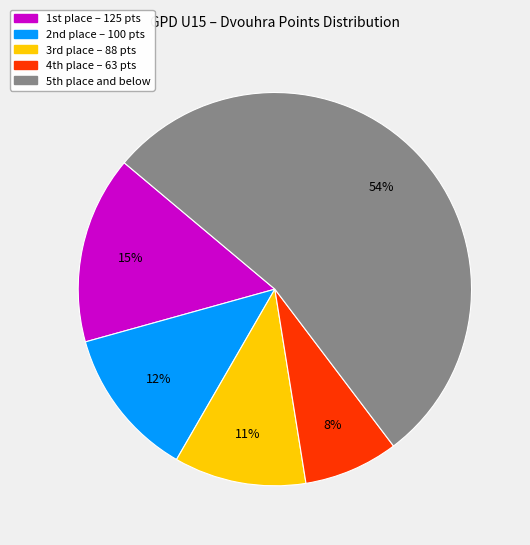

To the nearest percent, what is the average slice percentage?

20%